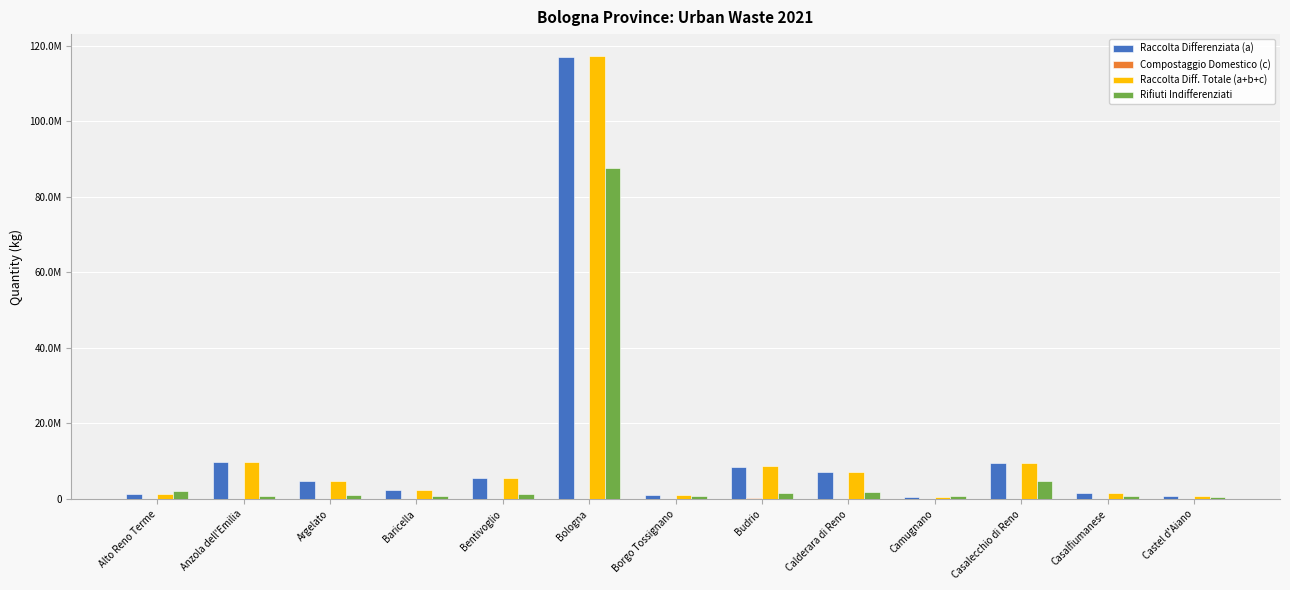

At how many categories does at least one series exceed 47499177?

1